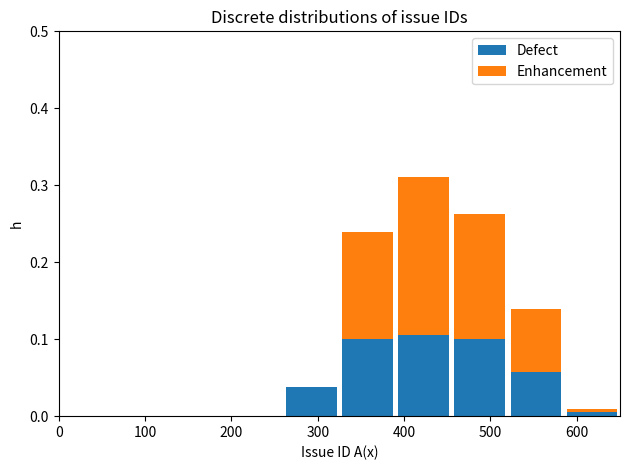

Reading left to right, list every stacked bar in this chart as the range it spans on the x-axis followed by its total height. Neither the bar edges nor the heights are printed on the chart, so give them approximately, as read against the axes.

0 to 65: 0
65 to 130: 0
130 to 195: 0
195 to 260: 0
260 to 325: 0.04
325 to 390: 0.24
390 to 455: 0.31
455 to 520: 0.26
520 to 585: 0.14
585 to 650: under 0.01